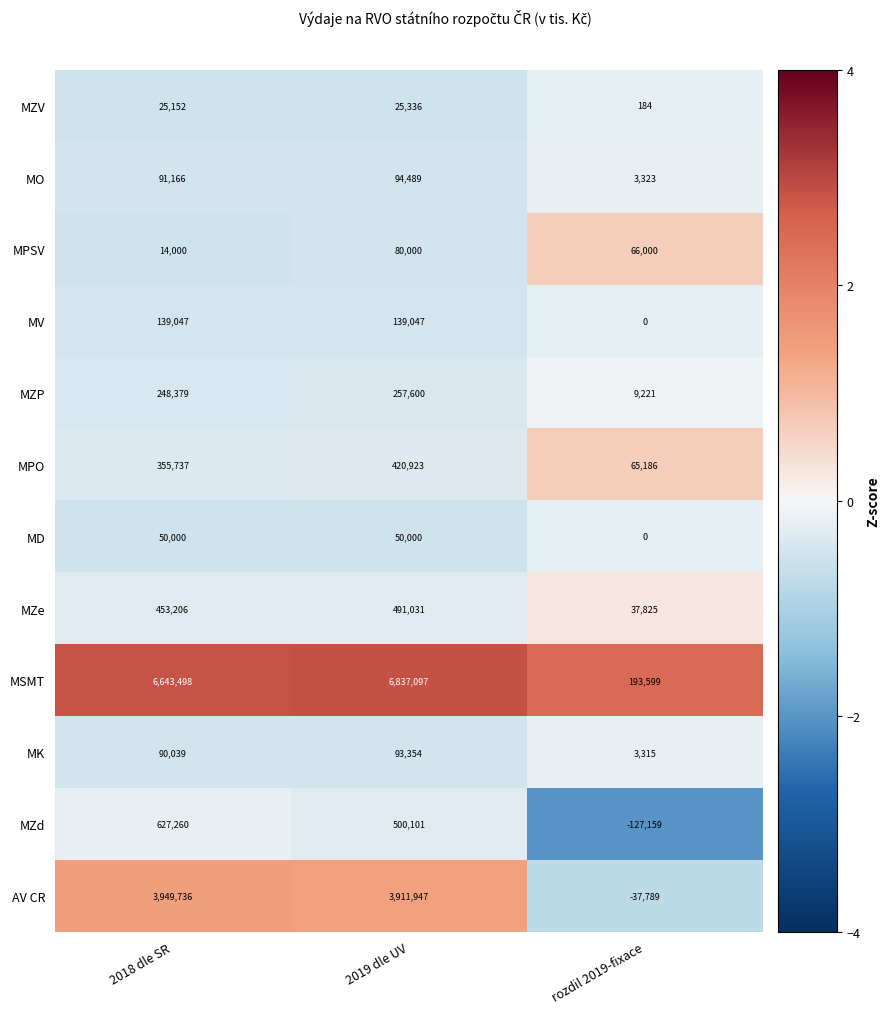

Read the MV value at 2018 dle SR.

139047